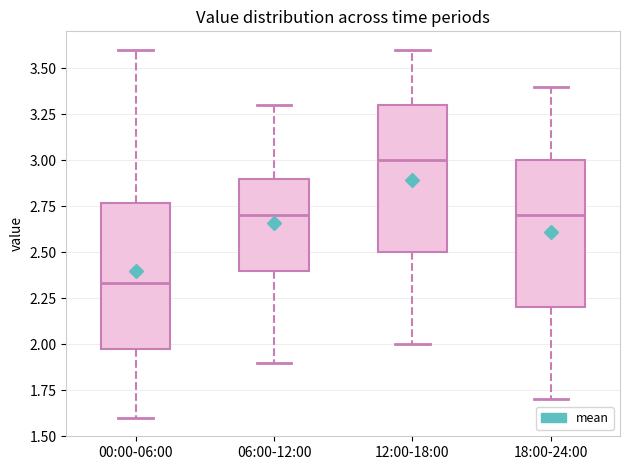

Which box's median line is the highest?

12:00-18:00